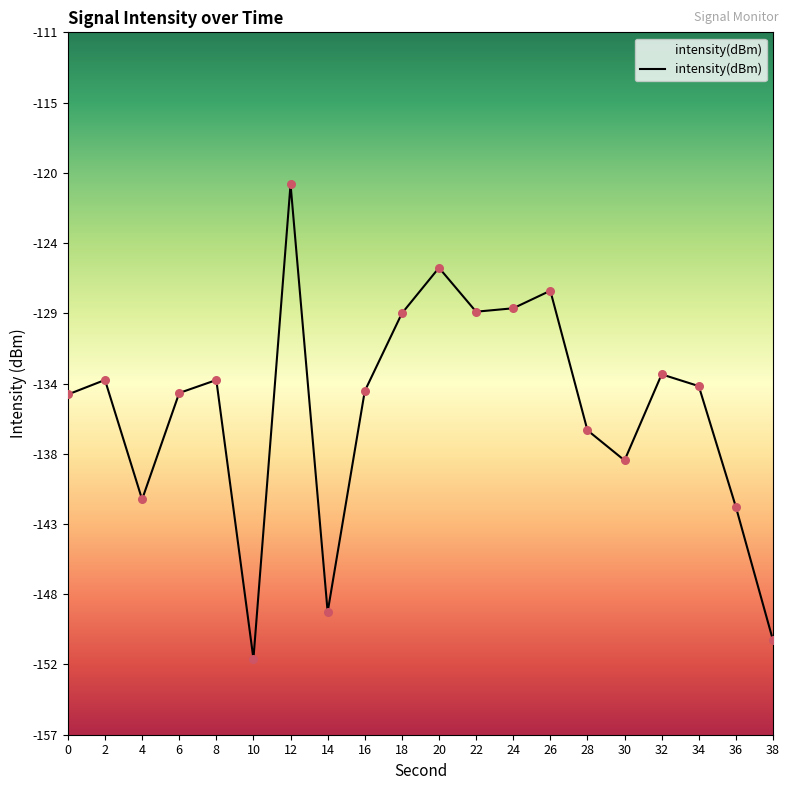

What is the change in value from 26 to 32?

-5.5